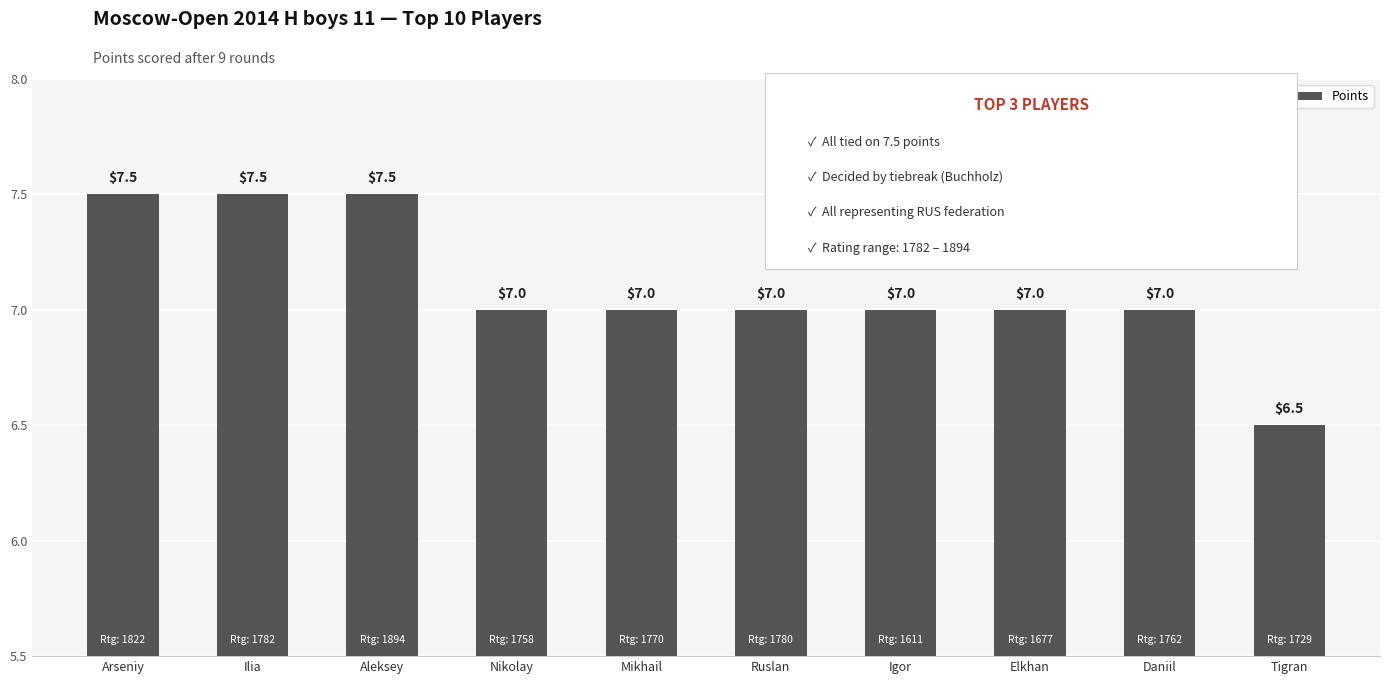

Is it true that the value at Nikolay is 7.0?

True